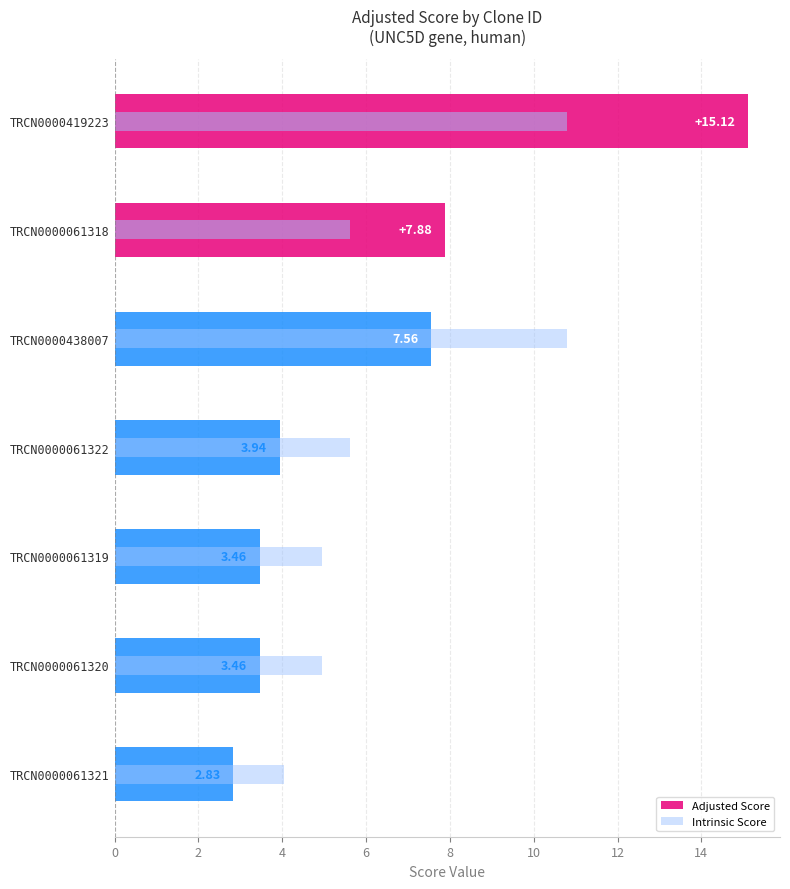

The Intrinsic Score series shows 7.2 at TRCN0000061319. True or false?

False